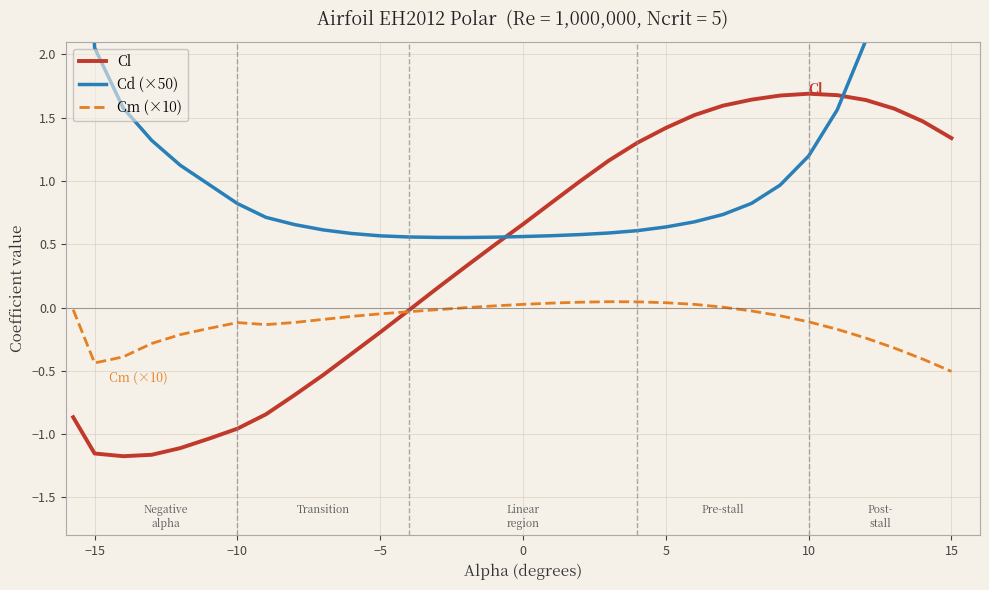

Reading left to right, list all the values displayed in this chart.

Cl: -0.9	-1.2	-1.2	-1.2	-1.1	-1.0	-1.0	-0.8	-0.7	-0.5	-0.4	-0.2	-0.0	0.2	0.3	0.5	0.7	0.8	1.0	1.2	1.3	1.4	1.5	1.6	1.6	1.7	1.7	1.7	1.6	1.6	1.5	1.3
Cd (×50): 5.4	2.1	1.6	1.3	1.1	1.0	0.8	0.7	0.7	0.6	0.6	0.6	0.6	0.6	0.6	0.6	0.6	0.6	0.6	0.6	0.6	0.6	0.7	0.7	0.8	1.0	1.2	1.6	2.1	2.8	3.6	4.5
Cm (×10): -0.0	-0.4	-0.4	-0.3	-0.2	-0.2	-0.1	-0.1	-0.1	-0.1	-0.1	-0.1	-0.0	-0.0	-0.0	0.0	0.0	0.0	0.0	0.0	0.0	0.0	0.0	0.0	-0.0	-0.1	-0.1	-0.2	-0.2	-0.3	-0.4	-0.5